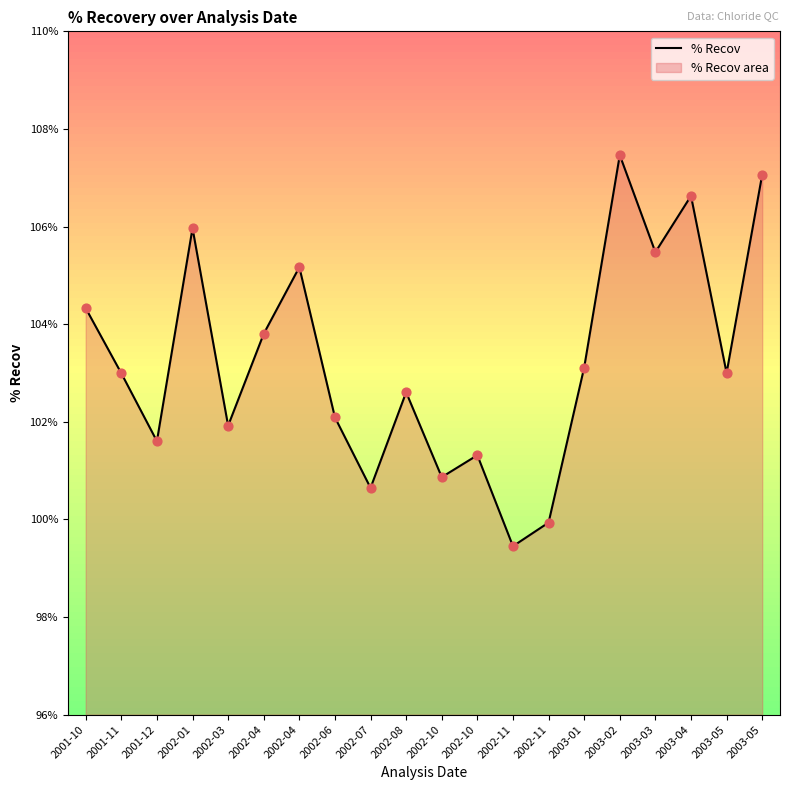

What is the ratio of the value at 2003-01 to the value at 2001-10?

1.0